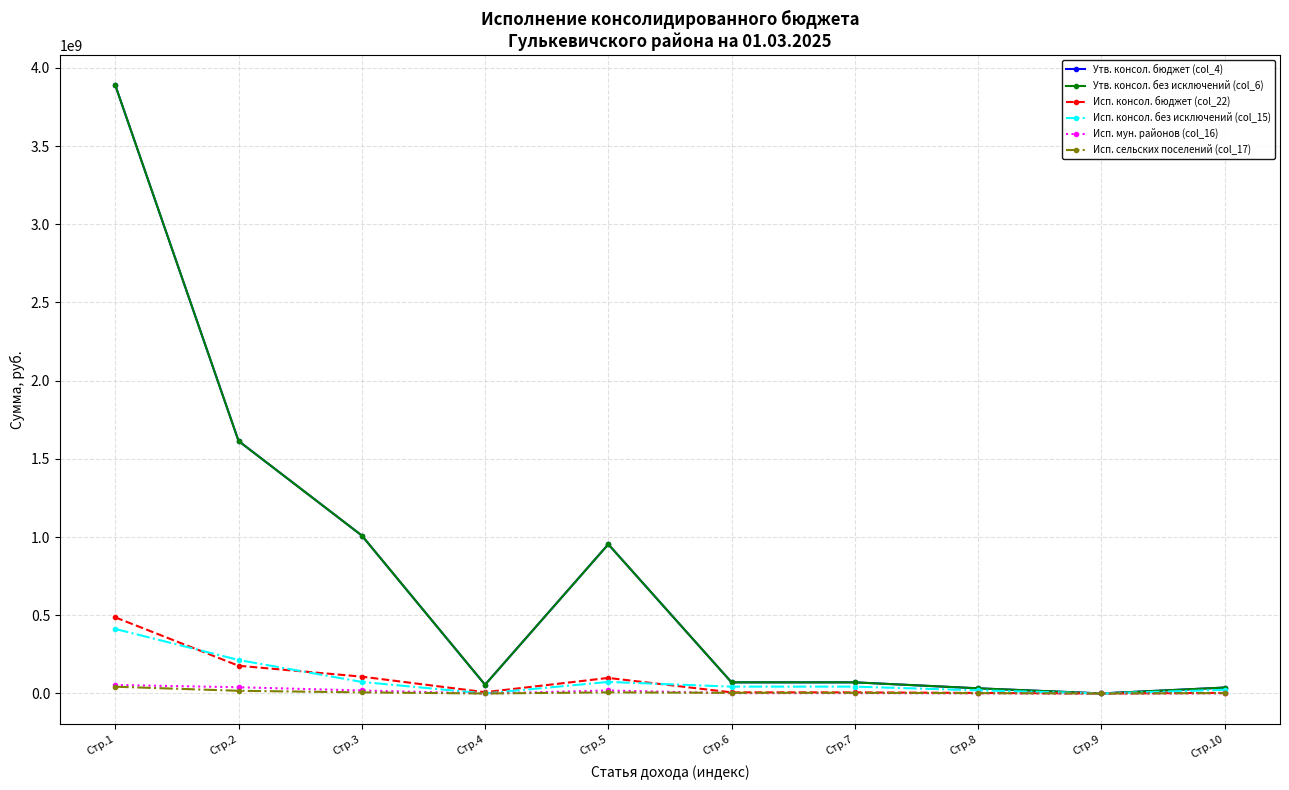

Rank the series by their maximum value, from highest to lowest.

Утв. консол. бюджет (col_4), Утв. консол. без исключений (col_6), Исп. консол. бюджет (col_22), Исп. консол. без исключений (col_15), Исп. мун. районов (col_16), Исп. сельских поселений (col_17)